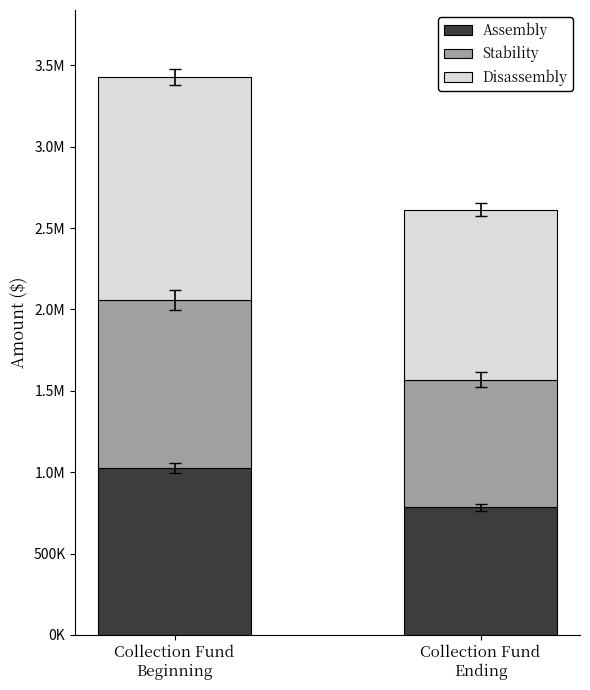

Does the chart contain stacked bars?

Yes